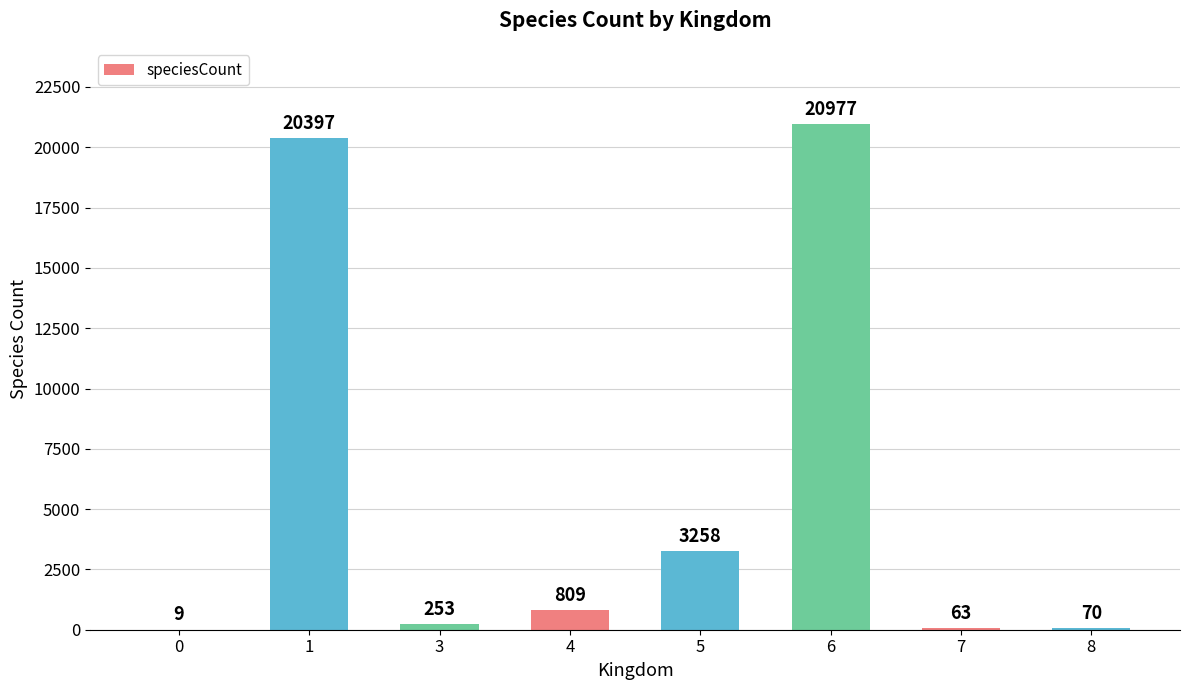

Reading left to right, transcribe all the data shown in this chart.

9	20397	253	809	3258	20977	63	70